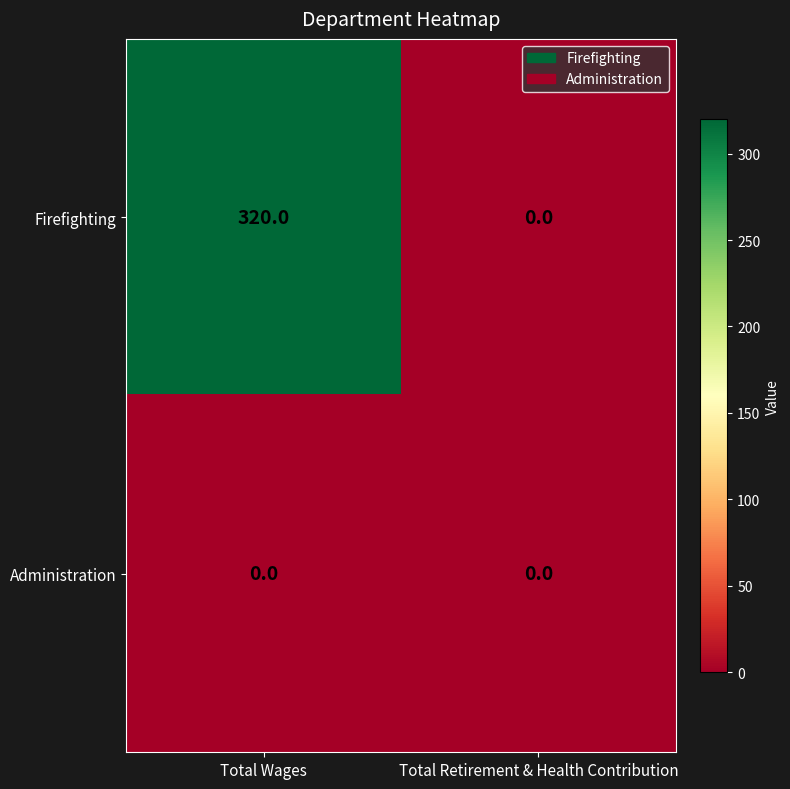

What is the total value across all series at Total Wages?

320